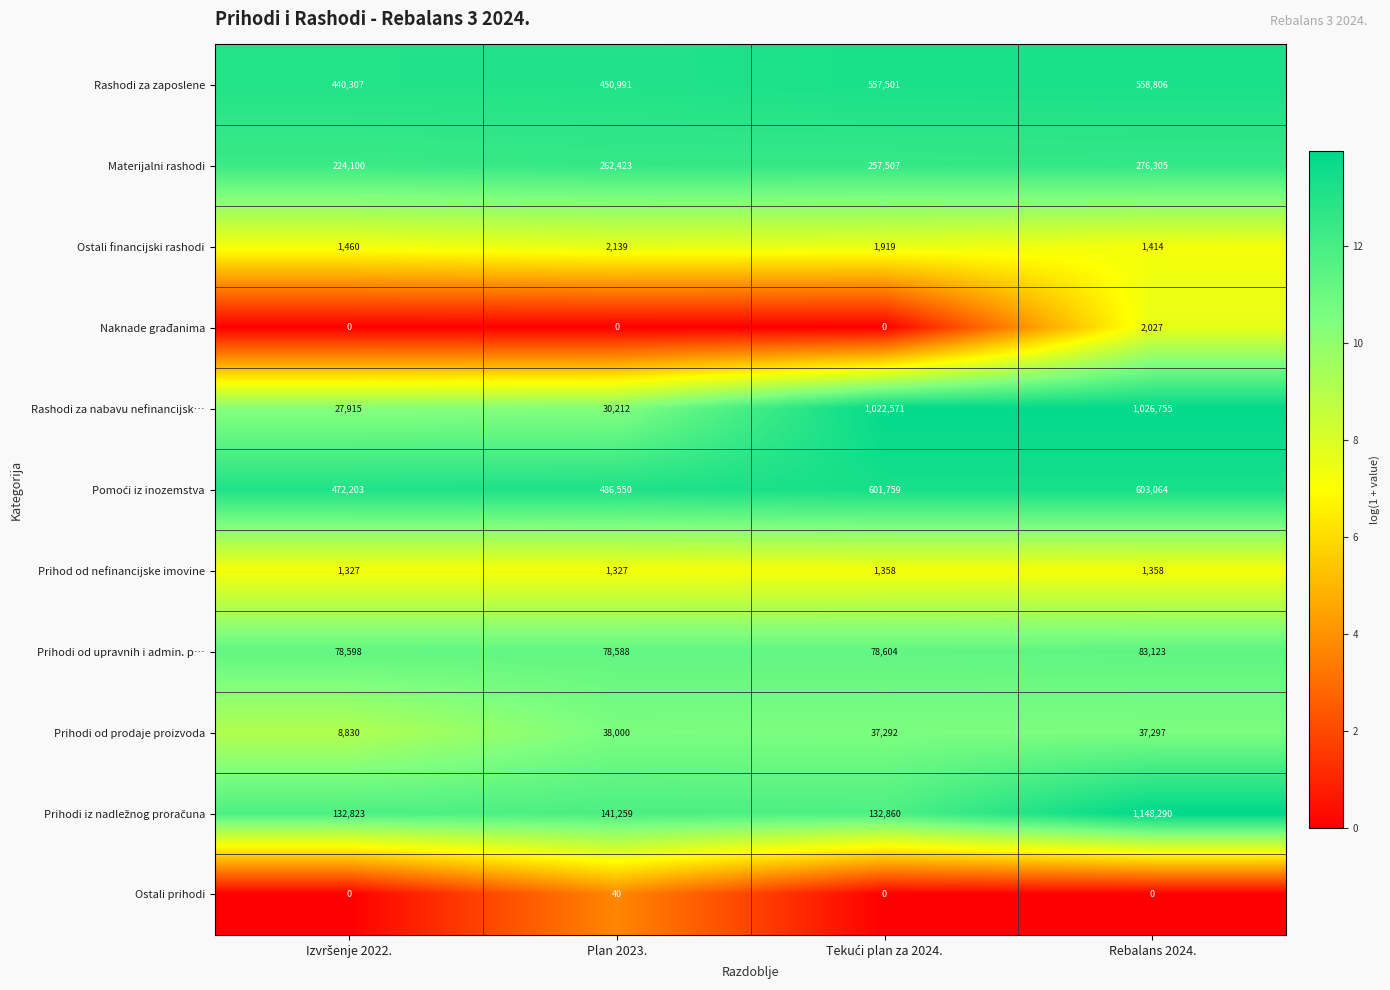

Is it true that Naknade građanima equals 2027 at Rebalans 2024.?

True